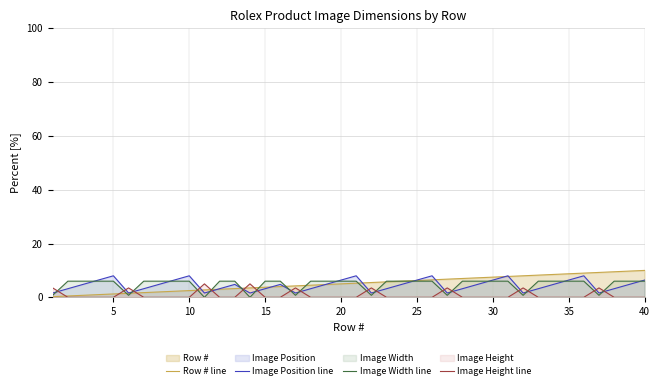

What is the average value of the Image Height line series?

0.9